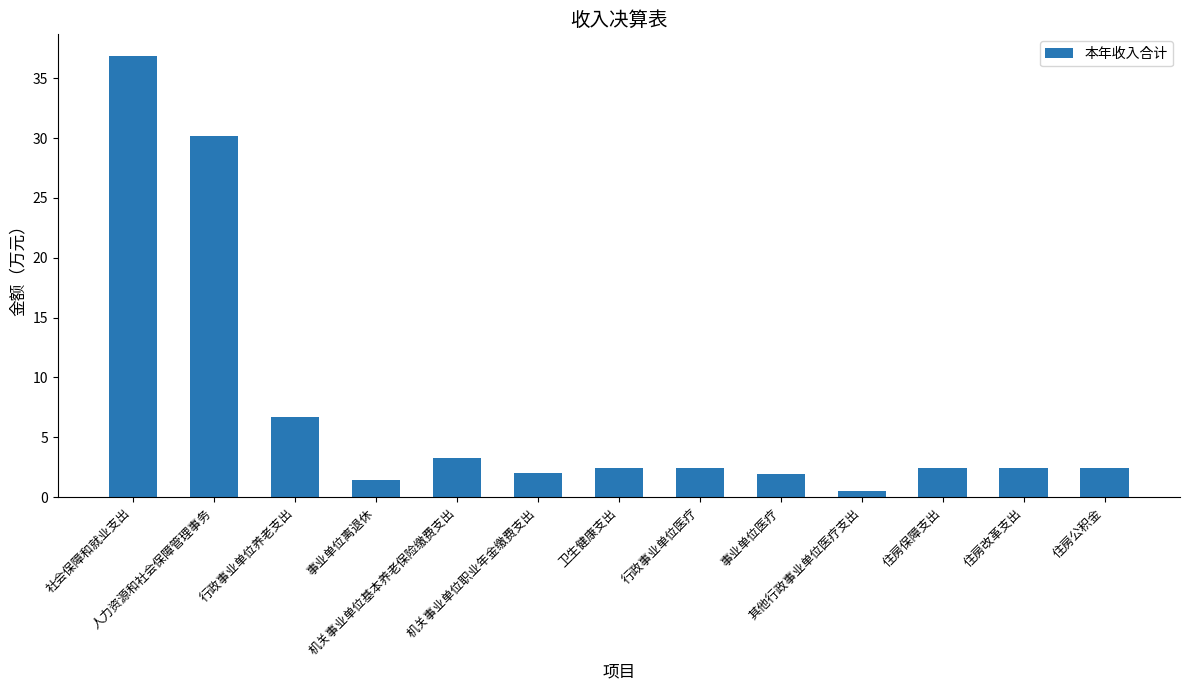

What is the sum of all values?

94.9